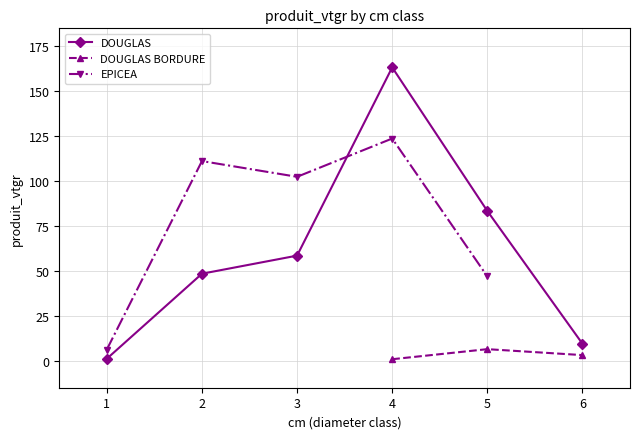

The value of DOUGLAS at 6 is 9.5. True or false?

True